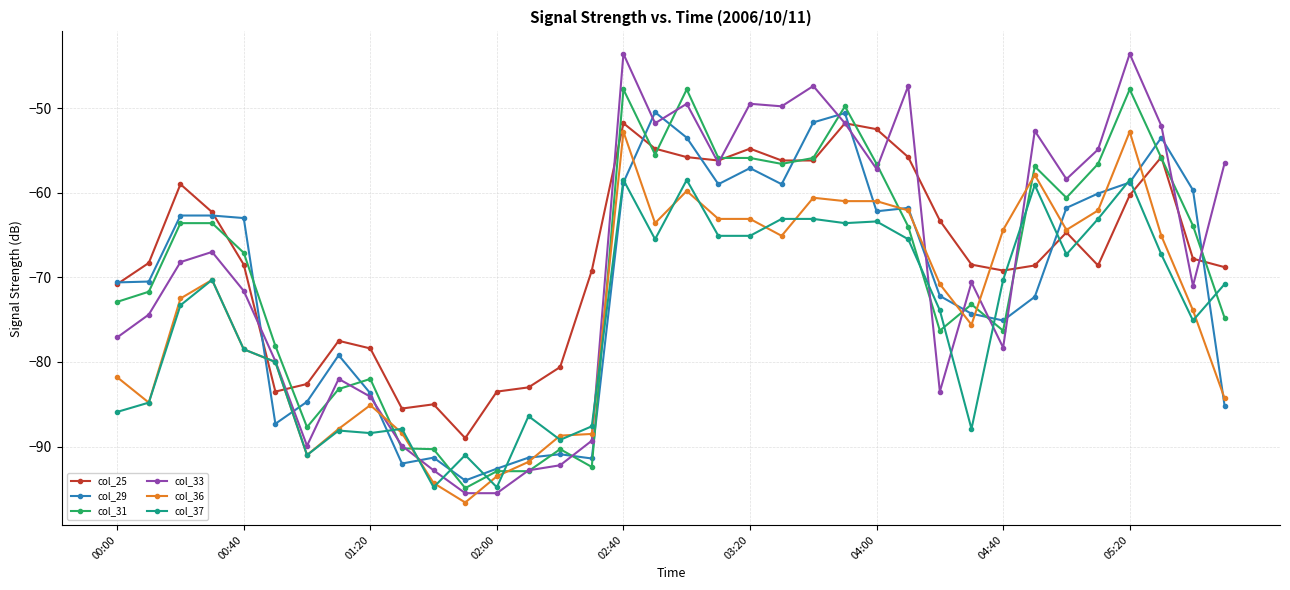

Count the number of data series in this chart.

6